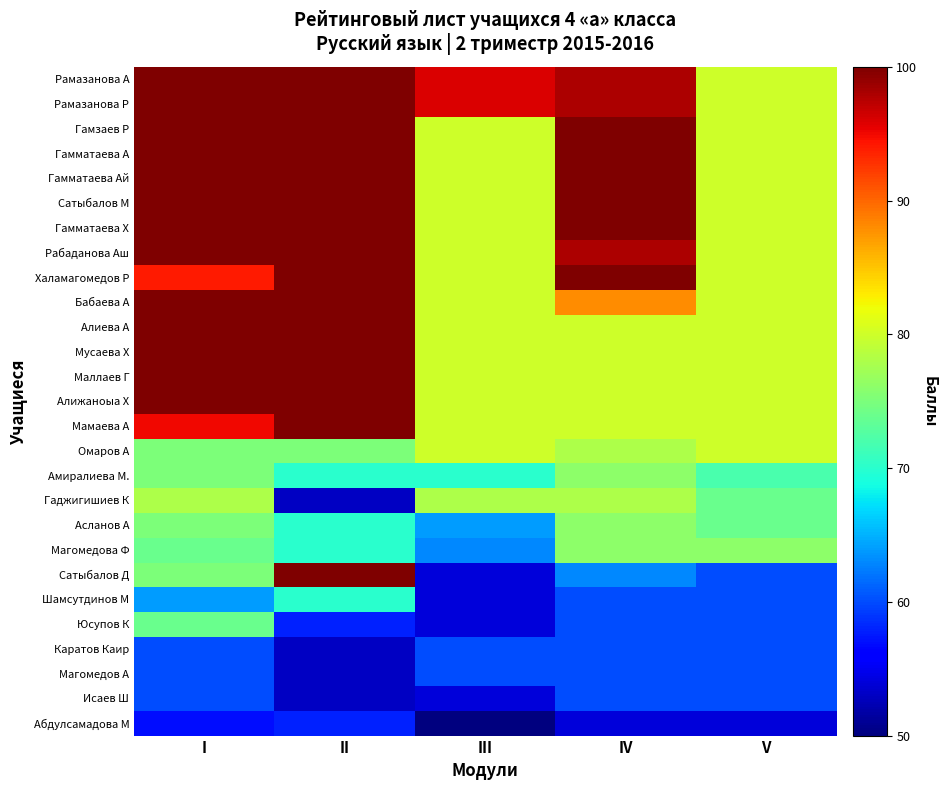

Reading right to left, what are all the values shown in this chart?

Рамазанова А: V=80	IV=98	III=96	II=100	I=100
Рамазанова Р: V=80	IV=98	III=96	II=100	I=100
Гамзаев Р: V=80	IV=100	III=80	II=100	I=100
Гамматаева А: V=80	IV=100	III=80	II=100	I=100
Гамматаева Ай: V=80	IV=100	III=80	II=100	I=100
Сатыбалов М: V=80	IV=100	III=80	II=100	I=100
Гамматаева Х: V=80	IV=100	III=80	II=100	I=100
Рабаданова Аш: V=80	IV=98	III=80	II=100	I=100
Халамагомедов Р: V=80	IV=100	III=80	II=100	I=94
Бабаева А: V=80	IV=88	III=80	II=100	I=100
Алиева А: V=80	IV=80	III=80	II=100	I=100
Мусаева Х: V=80	IV=80	III=80	II=100	I=100
Маллаев Г: V=80	IV=80	III=80	II=100	I=100
Алижаноыа Х: V=80	IV=80	III=80	II=100	I=100
Мамаева А: V=80	IV=80	III=80	II=100	I=95
Омаров А: V=80	IV=78	III=80	II=75	I=75
Амиралиева М.: V=72	IV=76	III=70	II=70	I=75
Гаджигишиев К: V=74	IV=78	III=78	II=53	I=78
Асланов А: V=74	IV=76	III=64	II=70	I=75
Магомедова Ф: V=76	IV=76	III=63	II=70	I=74
Сатыбалов Д: V=60	IV=63	III=54	II=100	I=75
Шамсутдинов М: V=60	IV=60	III=54	II=70	I=64
Юсупов К: V=60	IV=60	III=54	II=58	I=74
Каратов Каир: V=60	IV=60	III=60	II=53	I=60
Магомедов А: V=60	IV=60	III=60	II=53	I=60
Исаев Ш: V=60	IV=60	III=54	II=53	I=60
Абдулсамадова М: V=54	IV=54	III=50	II=58	I=57